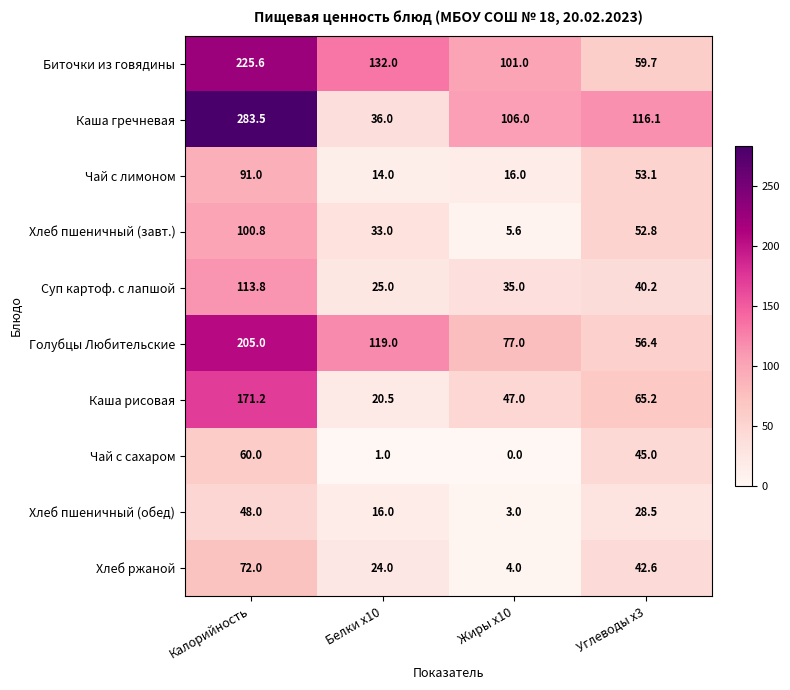

Is it true that Хлеб пшеничный (обед) equals 4.0 at Жиры x10?

False